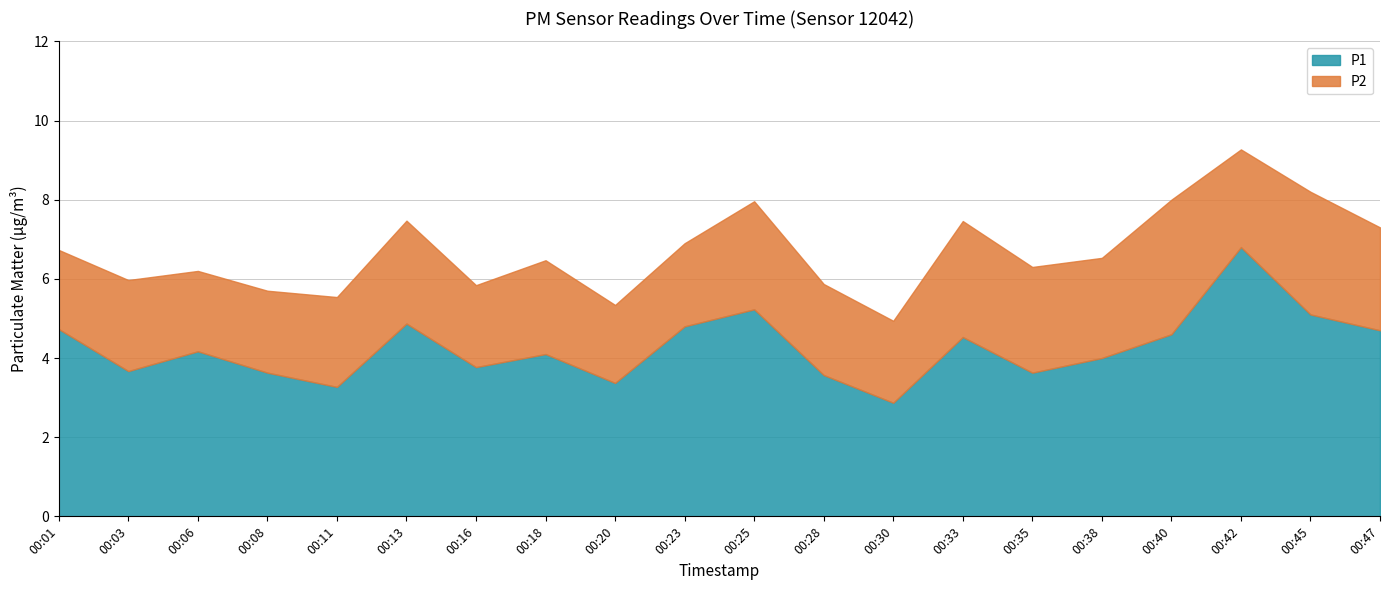

Reading right to left, list all the values displayed in this chart.

P1: 4.7	5.1	6.8	4.6	4.0	3.6	4.5	2.9	3.6	5.2	4.8	3.4	4.1	3.8	4.9	3.3	3.6	4.2	3.7	4.7
P2: 2.6	3.1	2.5	3.4	2.5	2.7	2.9	2.1	2.3	2.7	2.1	2.0	2.4	2.1	2.6	2.3	2.1	2.0	2.3	2.0